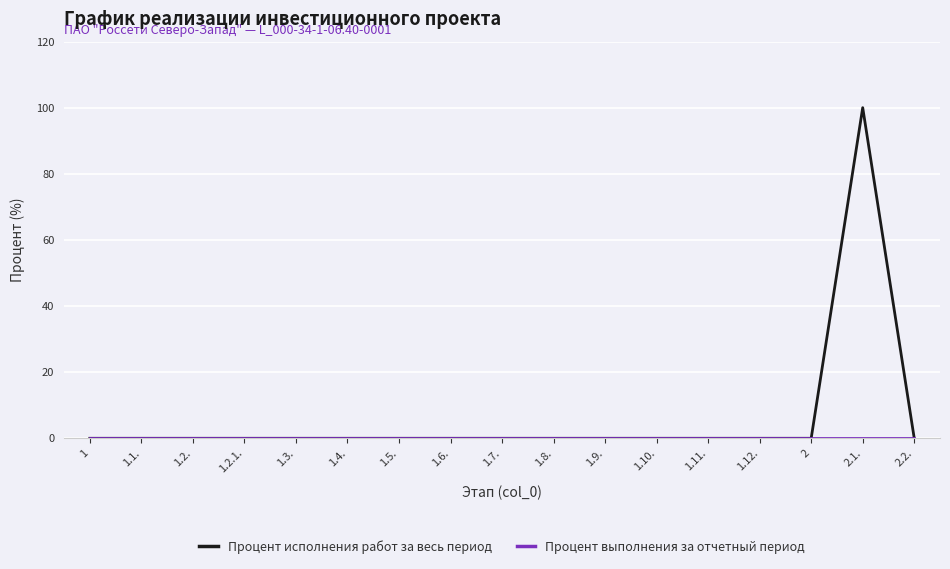

The value of Процент исполнения работ за весь период at 1.6. is 0. True or false?

True